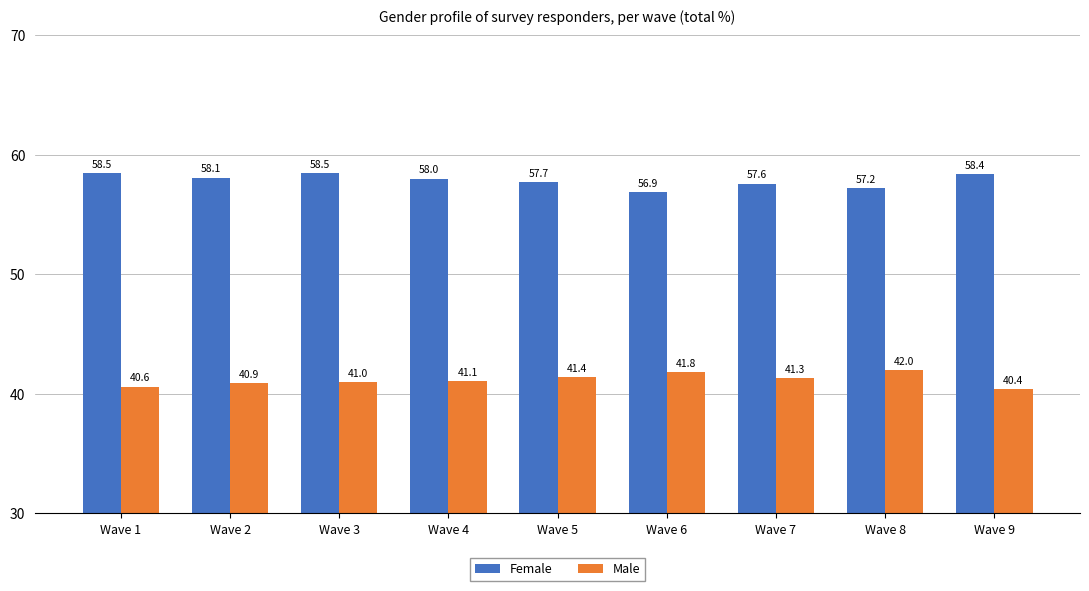

Reading right to left, transcribe all the data shown in this chart.

Female: Wave 9=58.4	Wave 8=57.2	Wave 7=57.6	Wave 6=56.9	Wave 5=57.7	Wave 4=58.0	Wave 3=58.5	Wave 2=58.1	Wave 1=58.5
Male: Wave 9=40.4	Wave 8=42.0	Wave 7=41.3	Wave 6=41.8	Wave 5=41.4	Wave 4=41.1	Wave 3=41.0	Wave 2=40.9	Wave 1=40.6